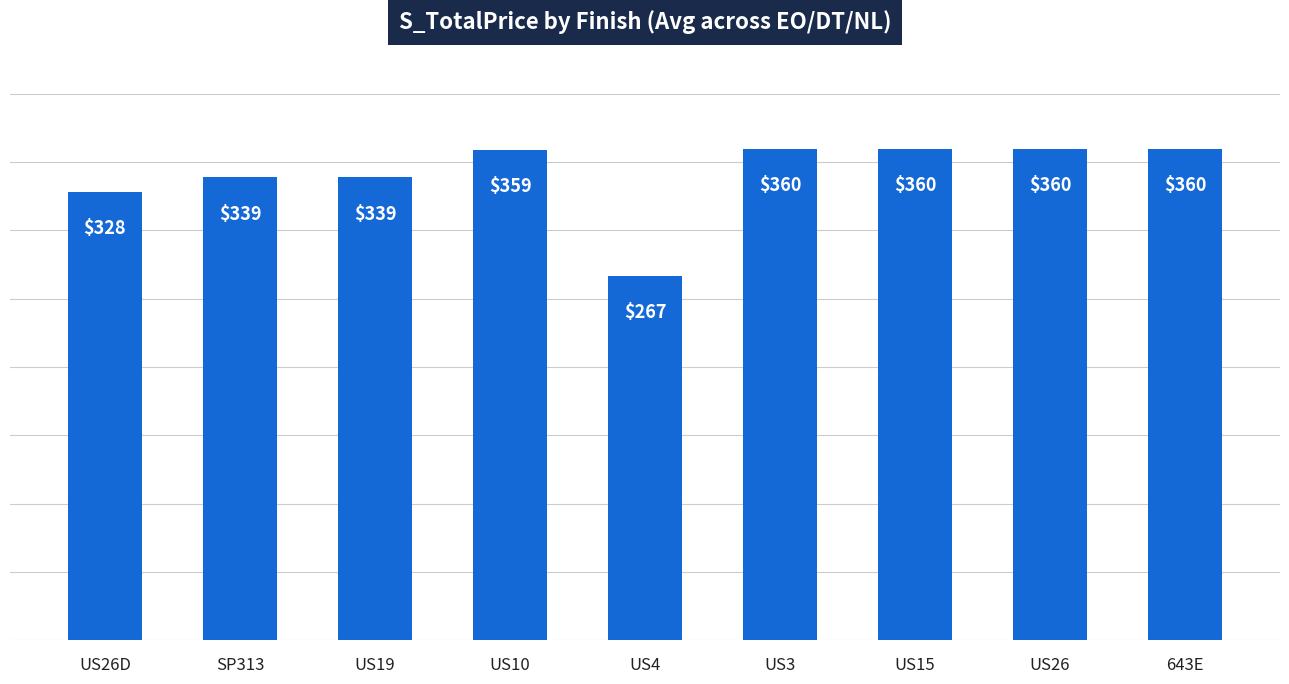

True or false: the data shows 339.0 at US19.

True